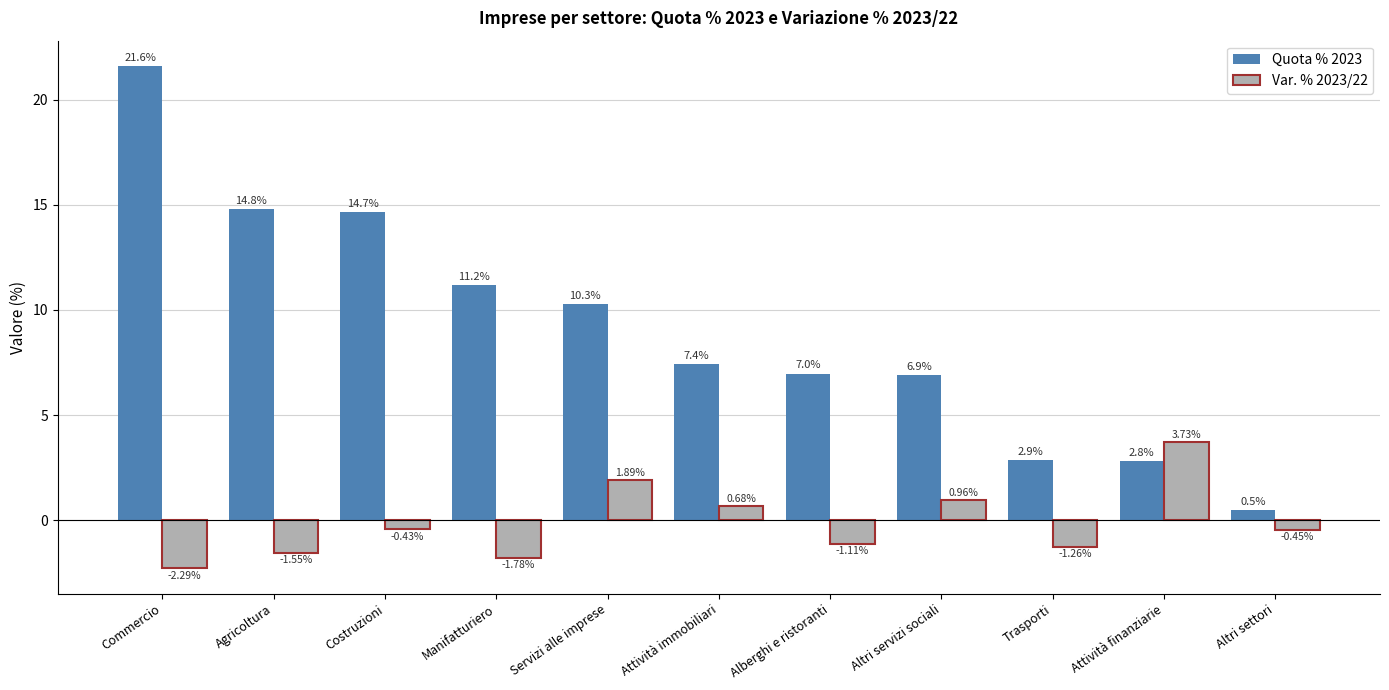

Which series has the largest total across all categories?

Quota % 2023